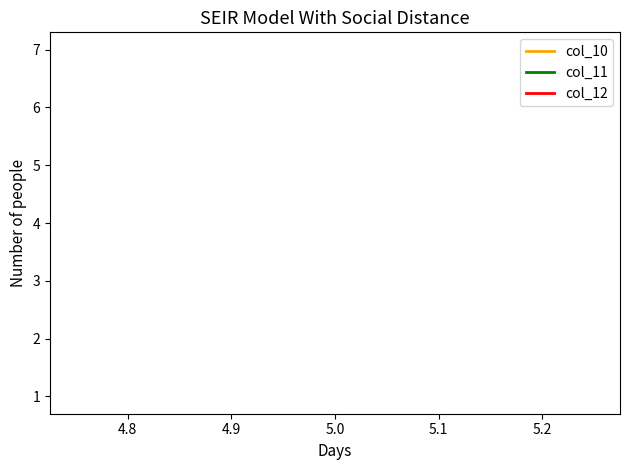

What is the minimum value for col_11?

1